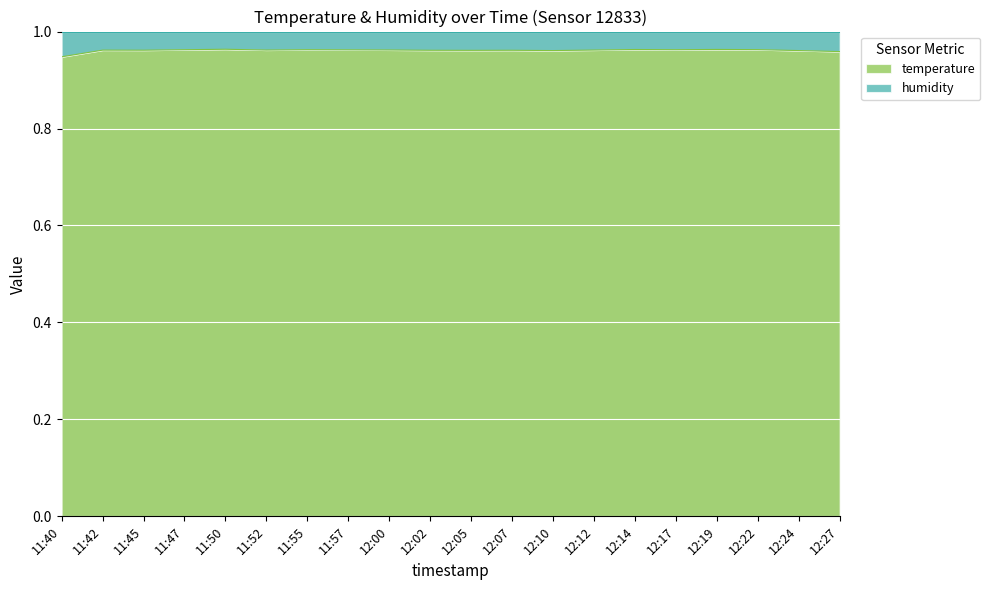

Count the values in the range 0 to 1.

20